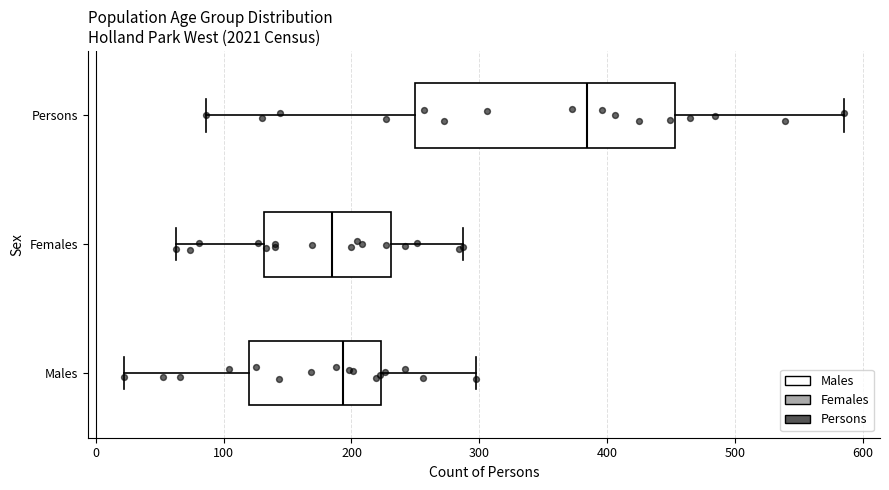

Where is the left edge of the box for Males on the x-axis? The values are not printed on the chart, so give them approximately, as read against the axis.

120